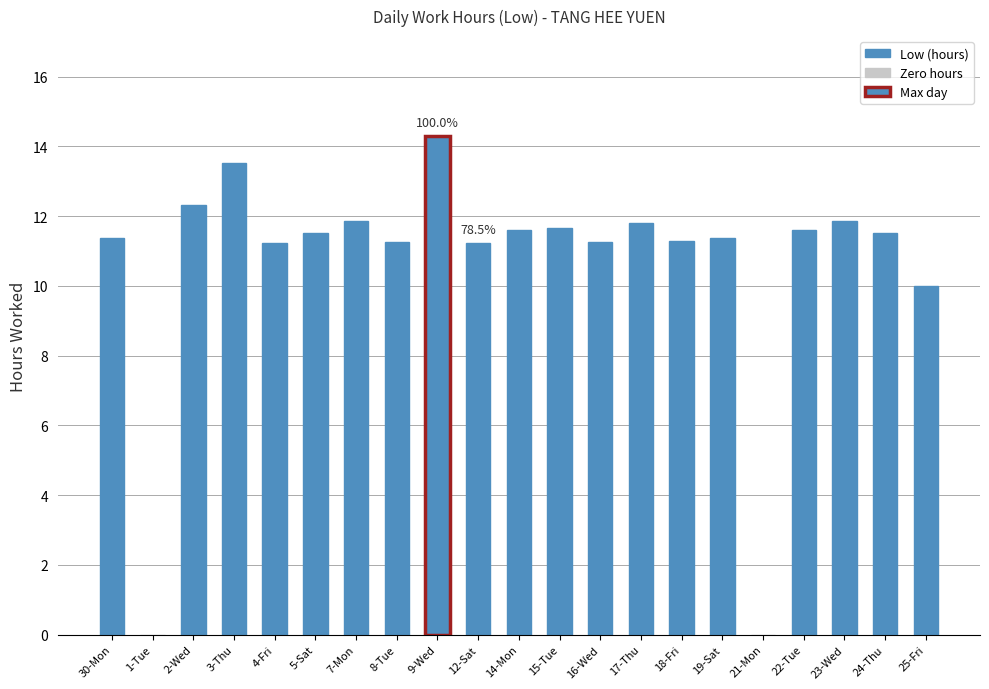

What is the sum of the values at 1-Tue and 8-Tue?

11.3